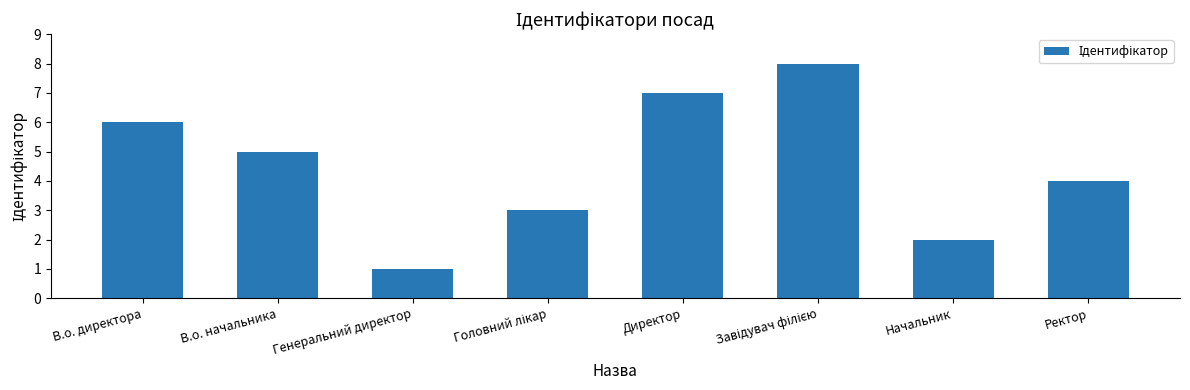

How many values are below 5?

4